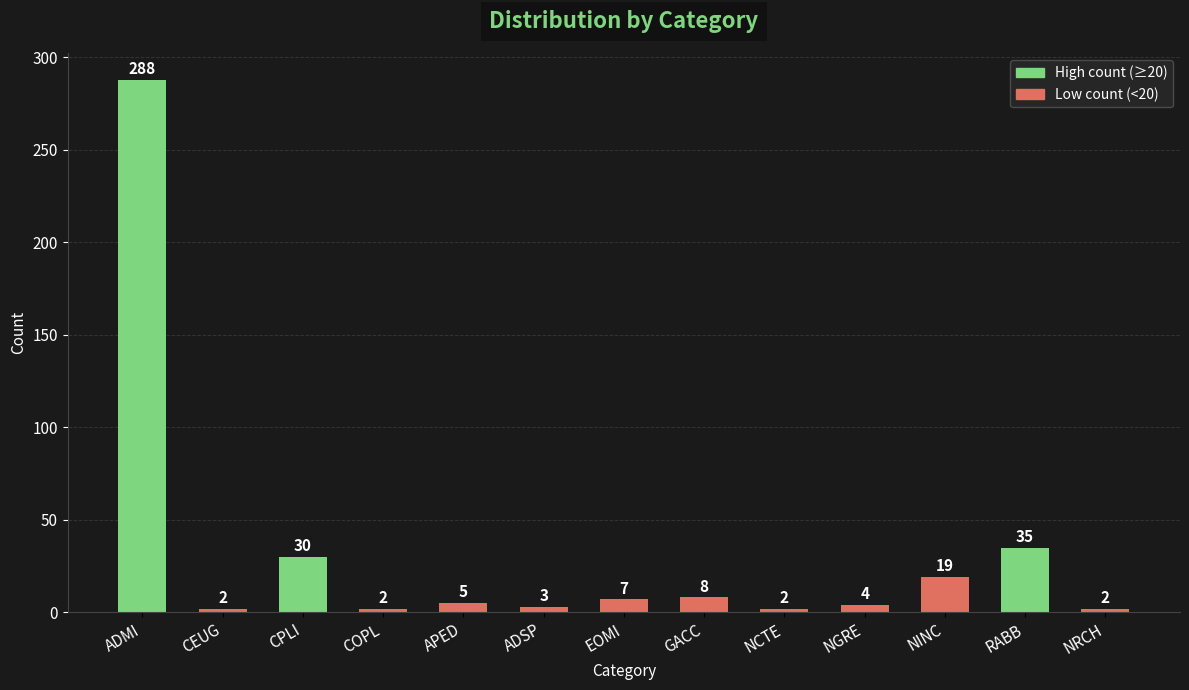

Reading left to right, transcribe all the data shown in this chart.

288	2	30	2	5	3	7	8	2	4	19	35	2